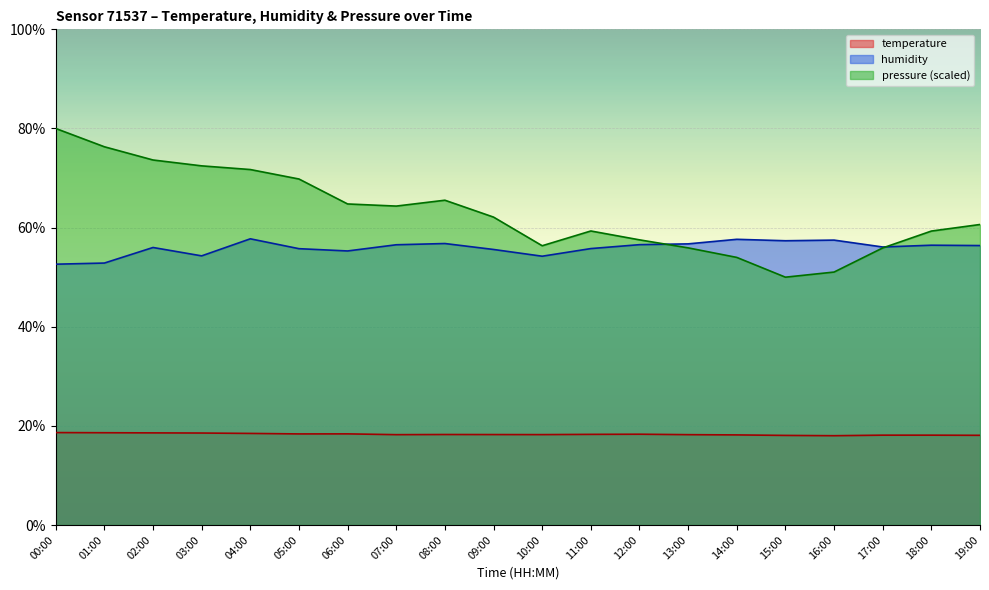

What is the value of the temperature point at the 18th from the left?

18.1